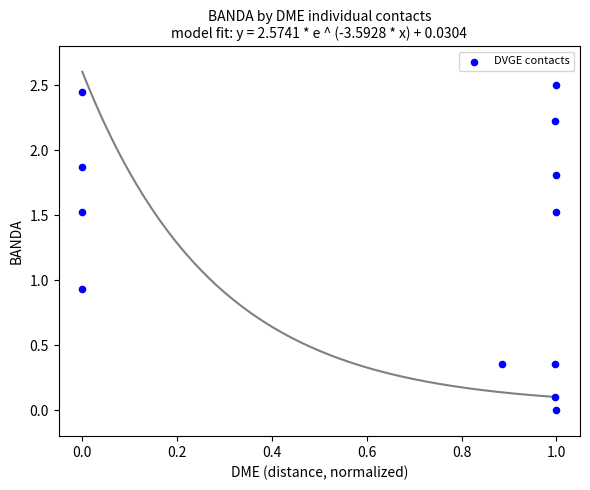

What is the average Y value?

1.3